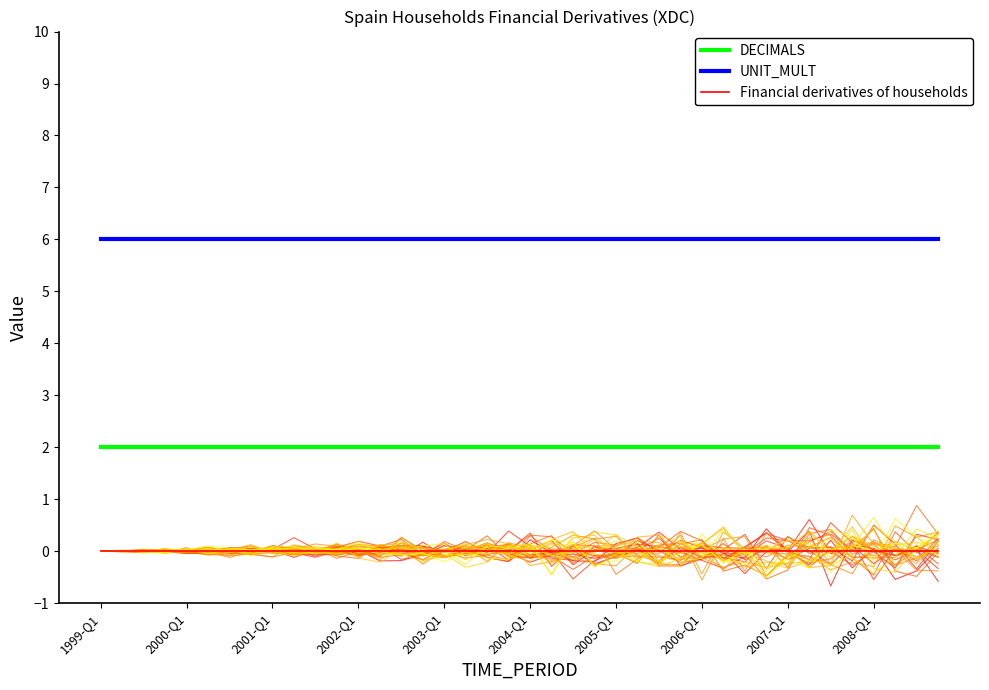

The DECIMALS series shows 3 at 2000-Q1. True or false?

False